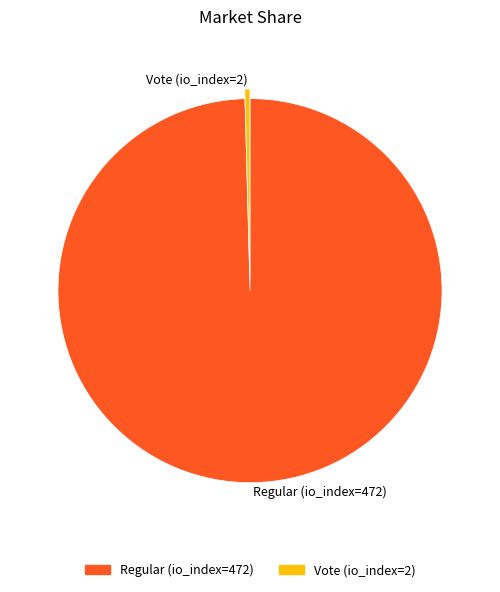

How many segments does this pie chart have?

2